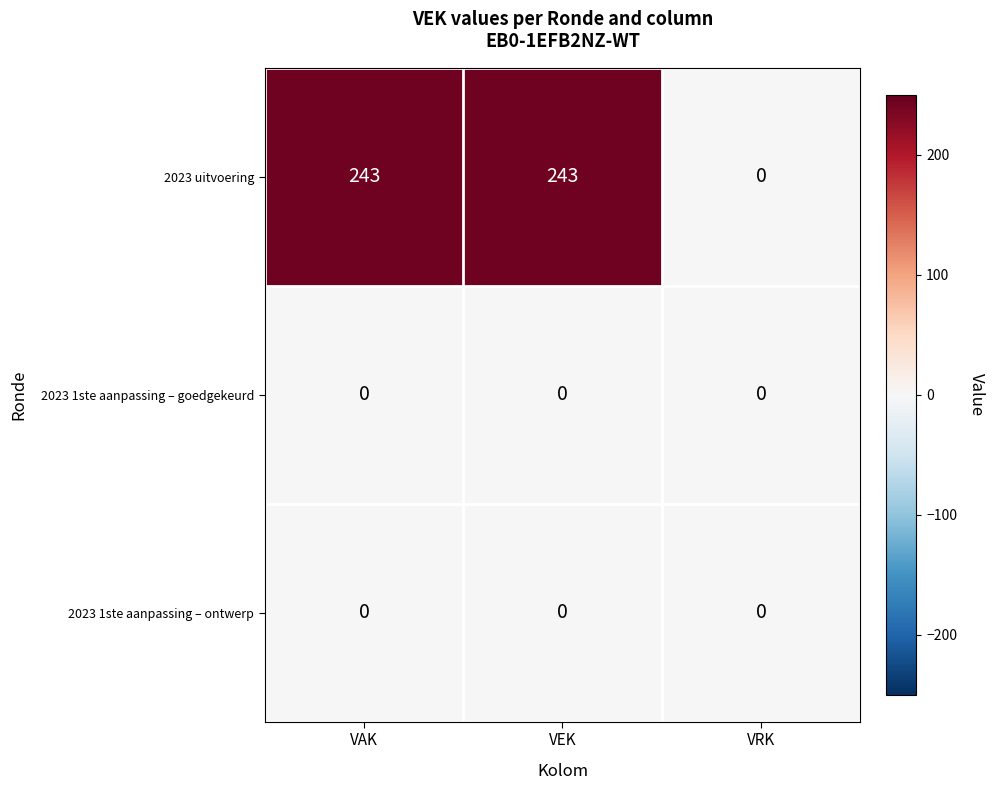

What is the greatest value displayed?

243